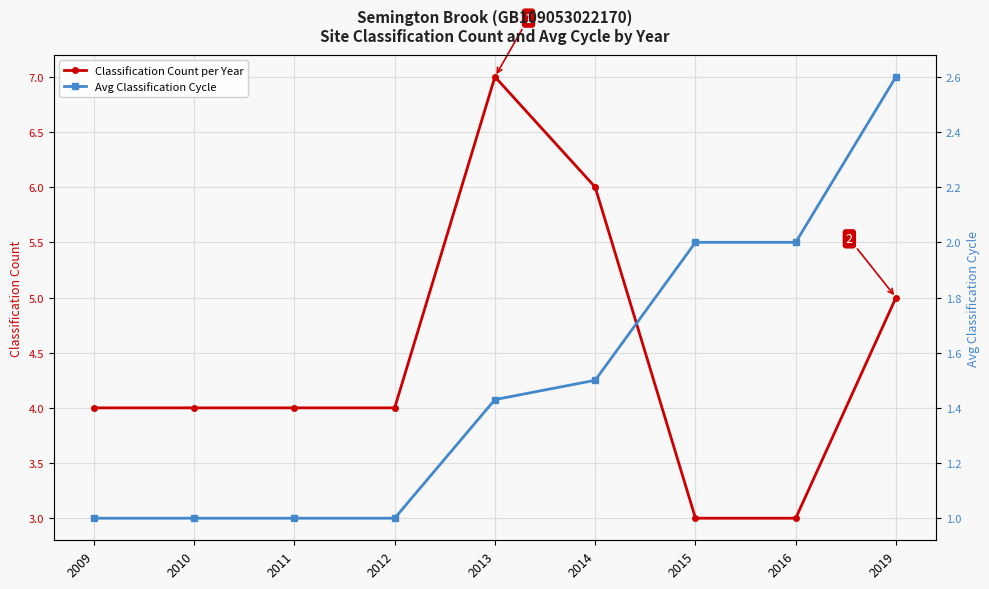

What is the spread (max minus min) of values at 2009?

3.0